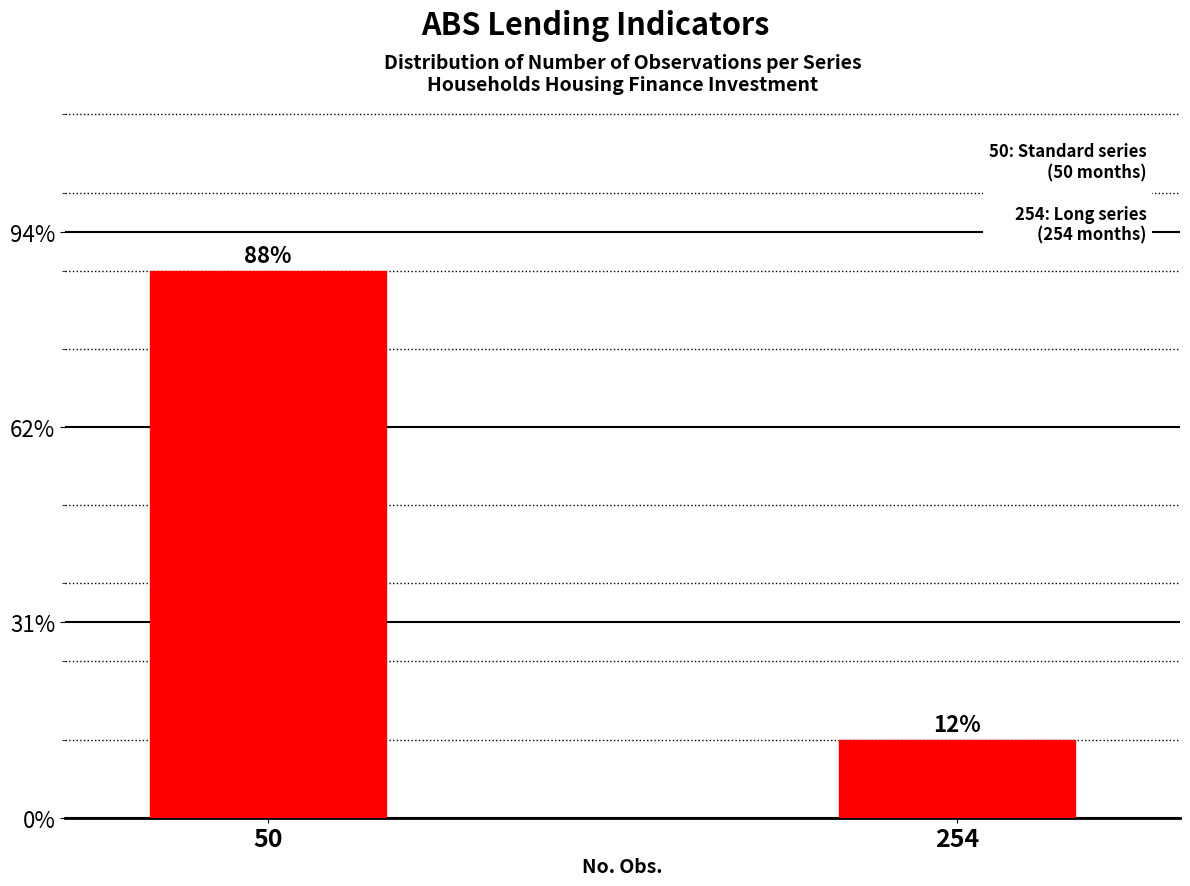

Does the chart contain any negative values?

No